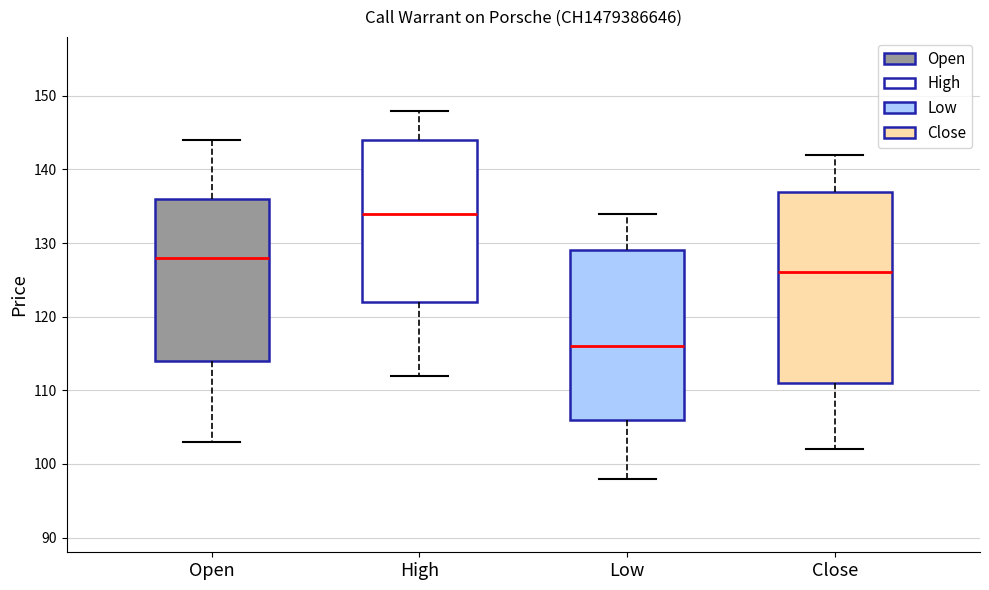

Which box has the lowest median line?

Low